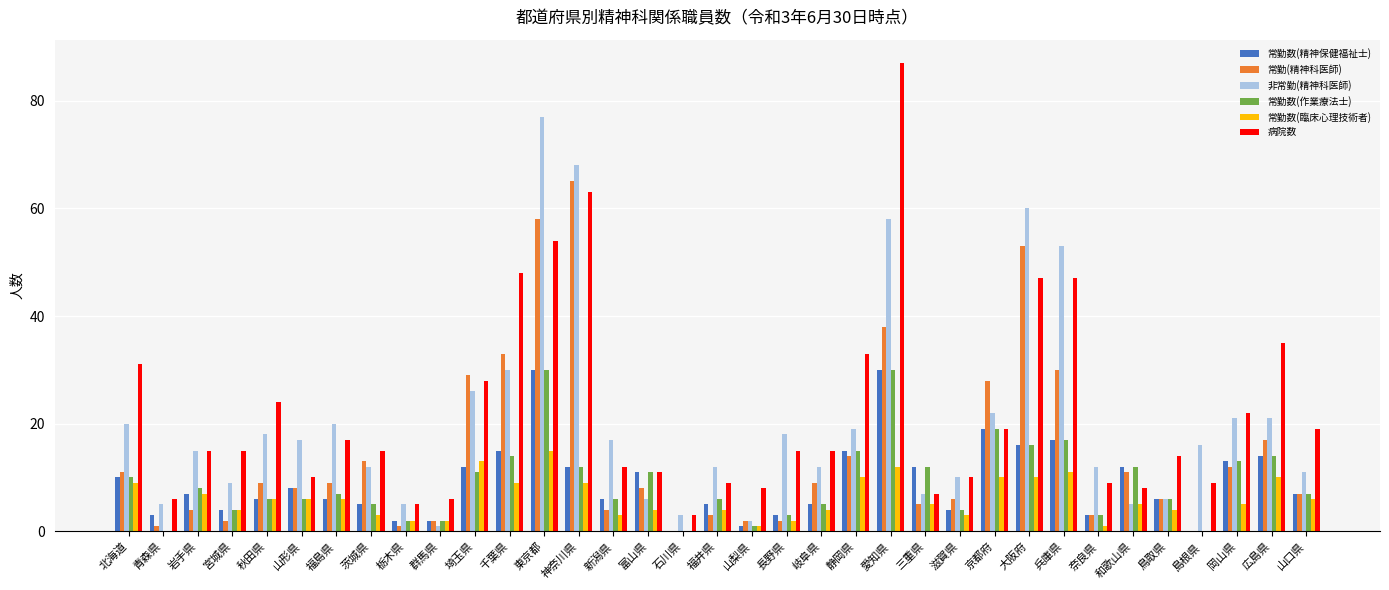

What is the sum of the 常勤(精神科医師) values at 愛知県 and 京都府?

66